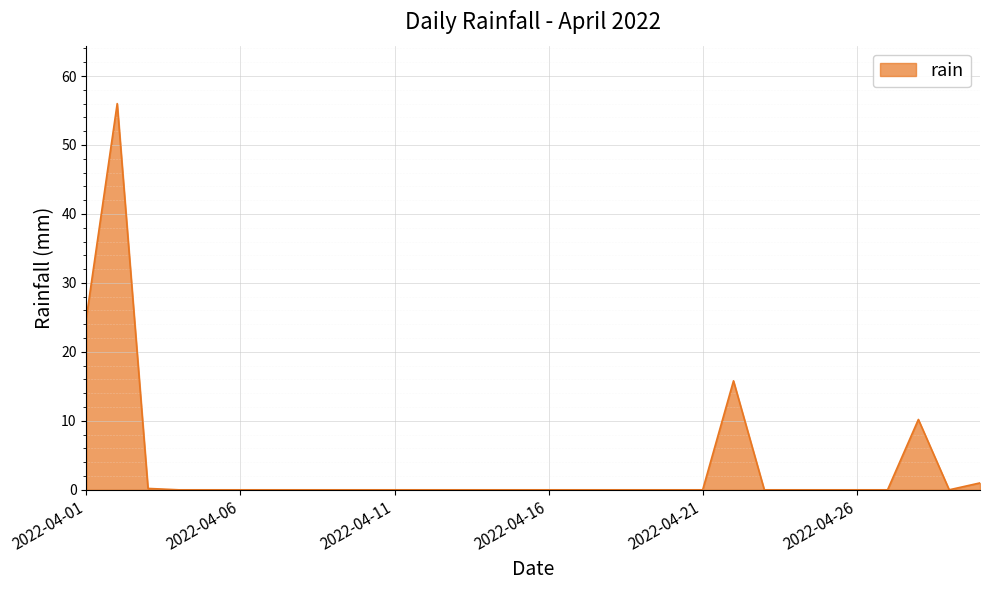

What is the difference between the maximum and minimum values?

56.0